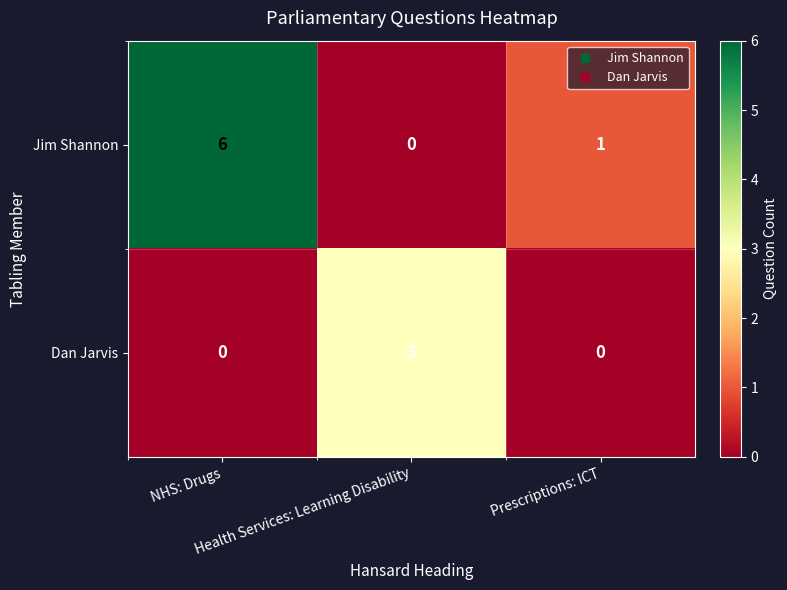

What is the greatest value displayed?

6